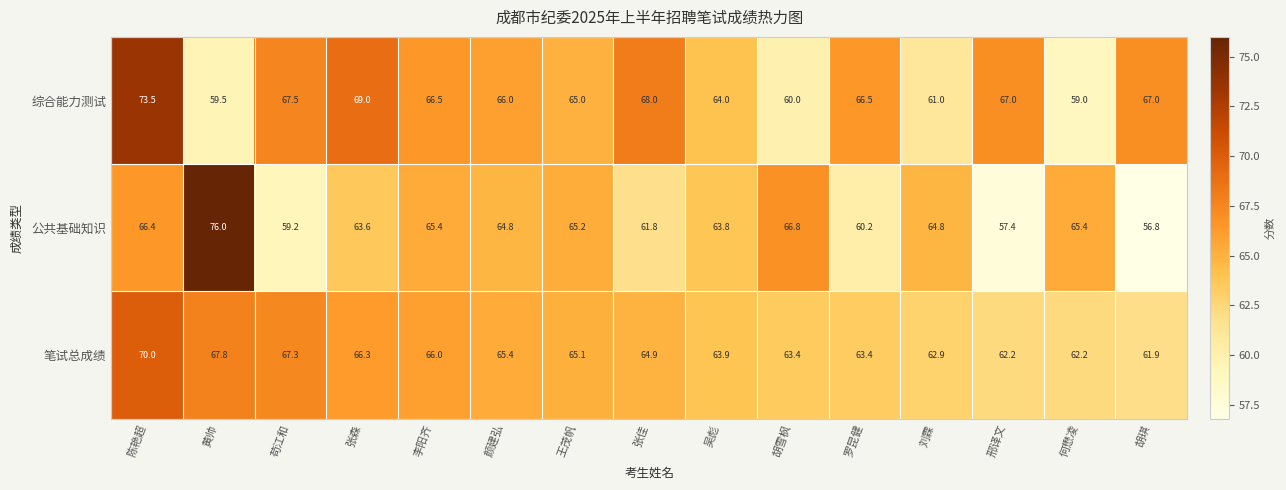

List the series in order of their overall mean, highest first.

综合能力测试, 笔试总成绩, 公共基础知识